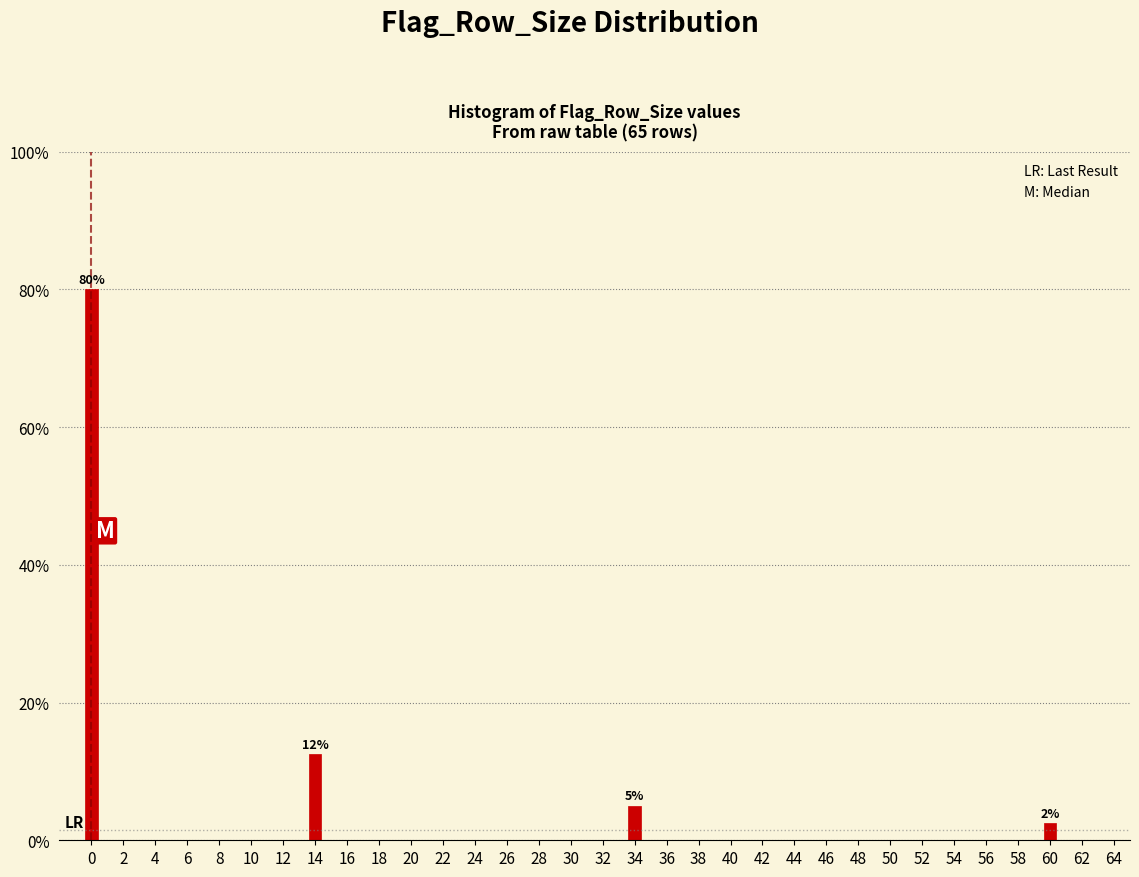

What value does the data have at 60?

2.5